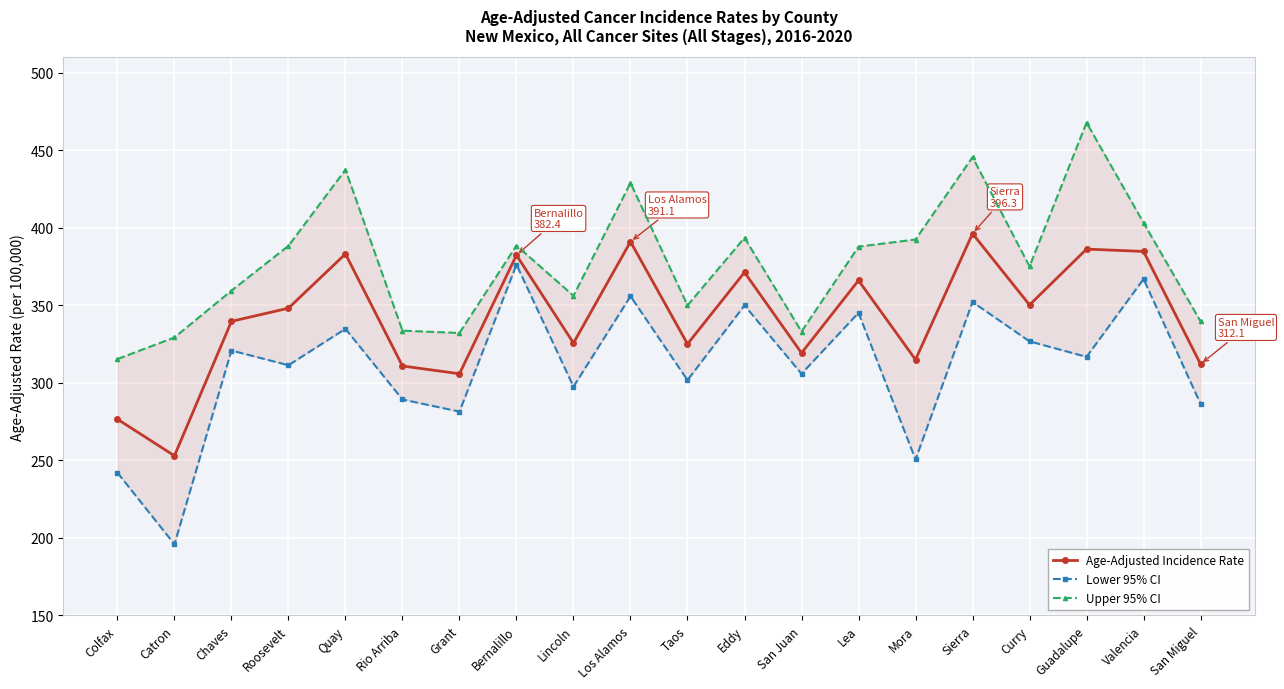

Reading left to right, what are all the values shown in this chart?

Age-Adjusted Incidence Rate: 276.6	253.0	339.7	348.2	383.2	310.9	305.9	382.4	325.7	391.1	325.1	371.3	319.3	366.1	315.0	396.3	350.3	386.3	384.8	312.1
Lower 95% CI: 242.1	195.9	320.9	311.4	334.9	289.3	281.5	376.3	297.6	355.9	301.8	350.0	305.9	345.2	250.6	352.2	326.8	316.8	367.0	286.5
Upper 95% CI: 315.4	329.3	359.5	388.4	437.5	333.7	332.2	388.6	356.2	429.0	350.0	393.6	333.1	387.9	392.5	445.6	375.1	467.9	403.3	339.7